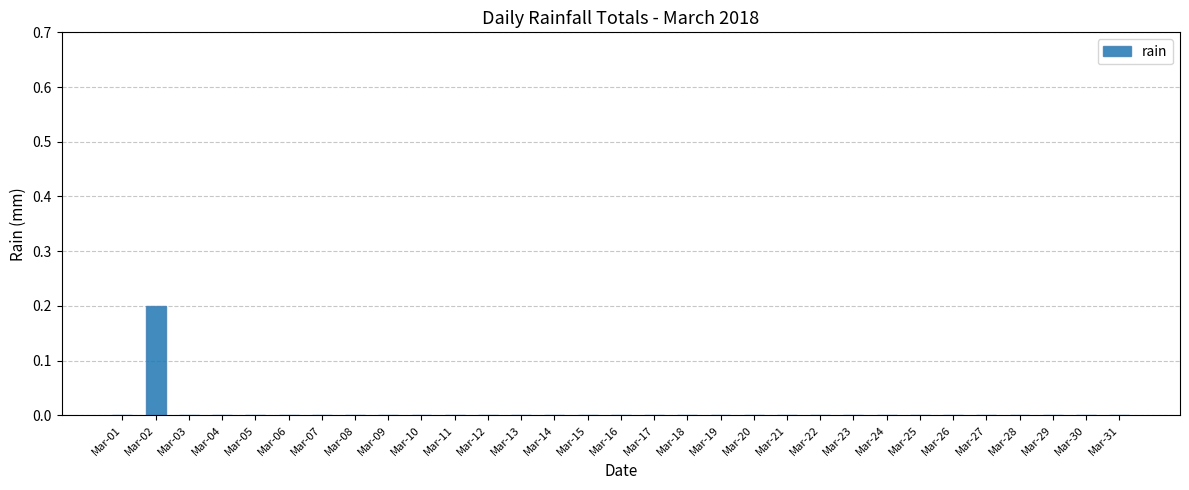

Reading left to right, transcribe all the data shown in this chart.

0.0	0.2	0.0	0.0	0.0	0.0	0.0	0.0	0.0	0.0	0.0	0.0	0.0	0.0	0.0	0.0	0.0	0.0	0.0	0.0	0.0	0.0	0.0	0.0	0.0	0.0	0.0	0.0	0.0	0.0	0.0